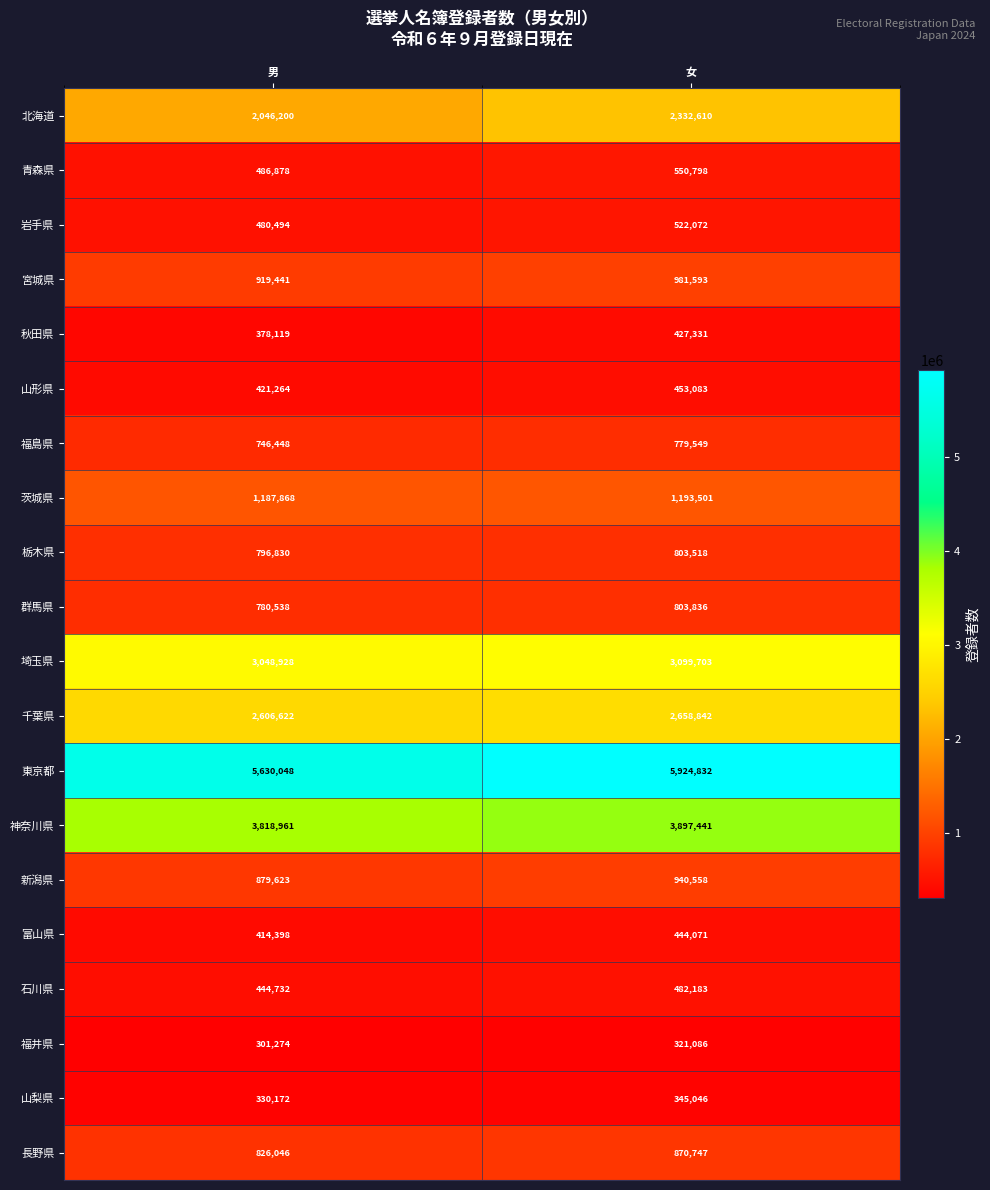

Which series changed the most between 男 and 女?

東京都